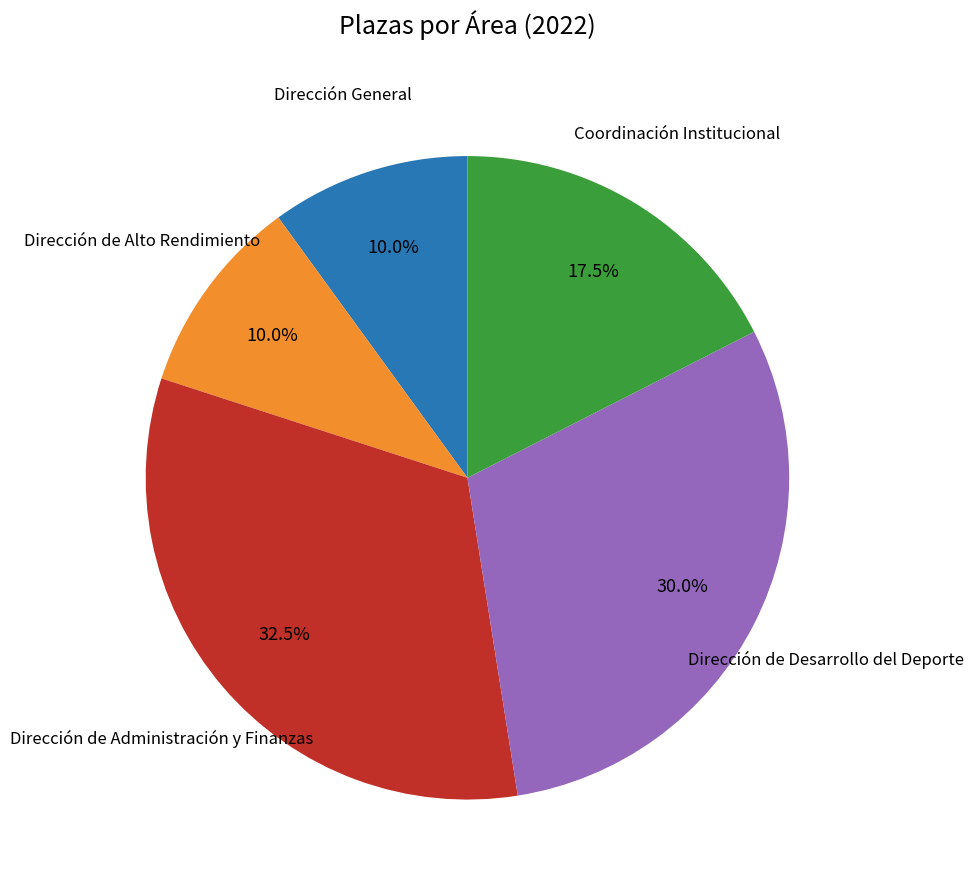

Is Dirección General the majority of the pie?

No